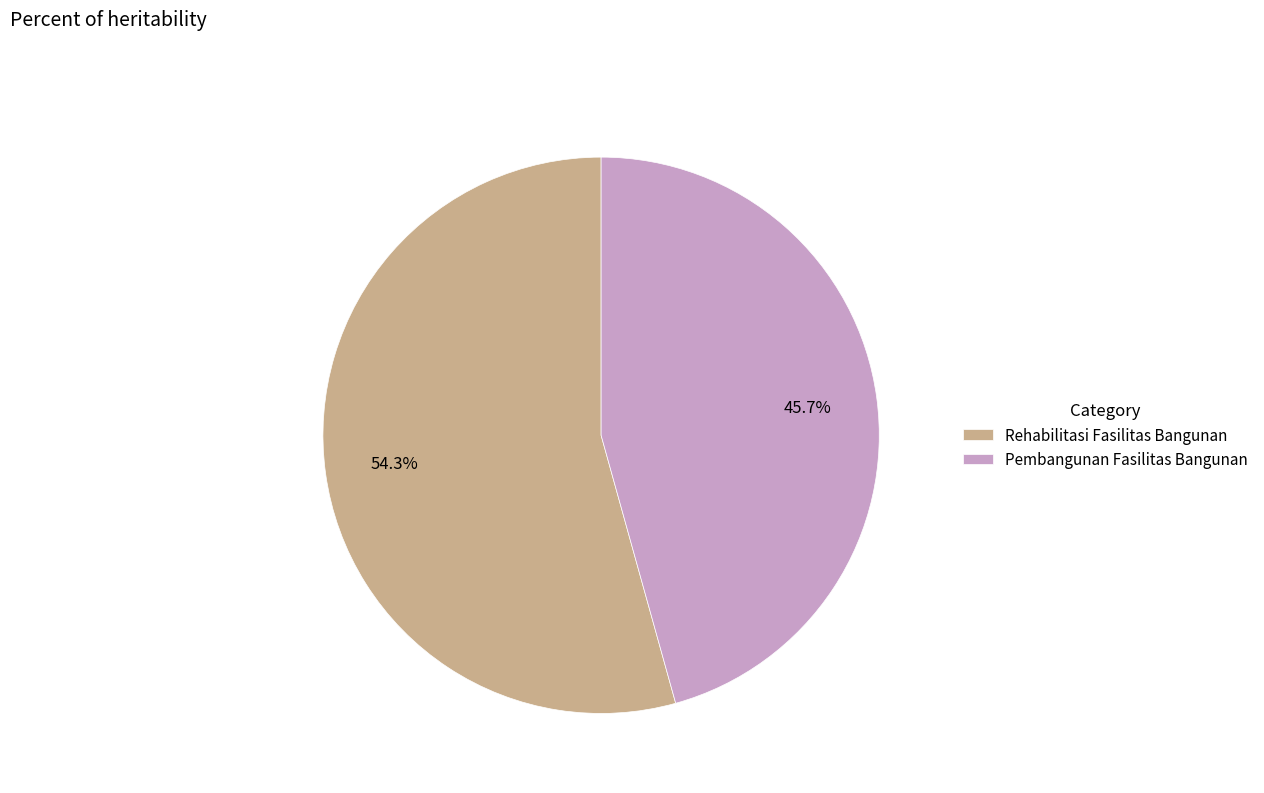

Count the number of slices in the pie.

2